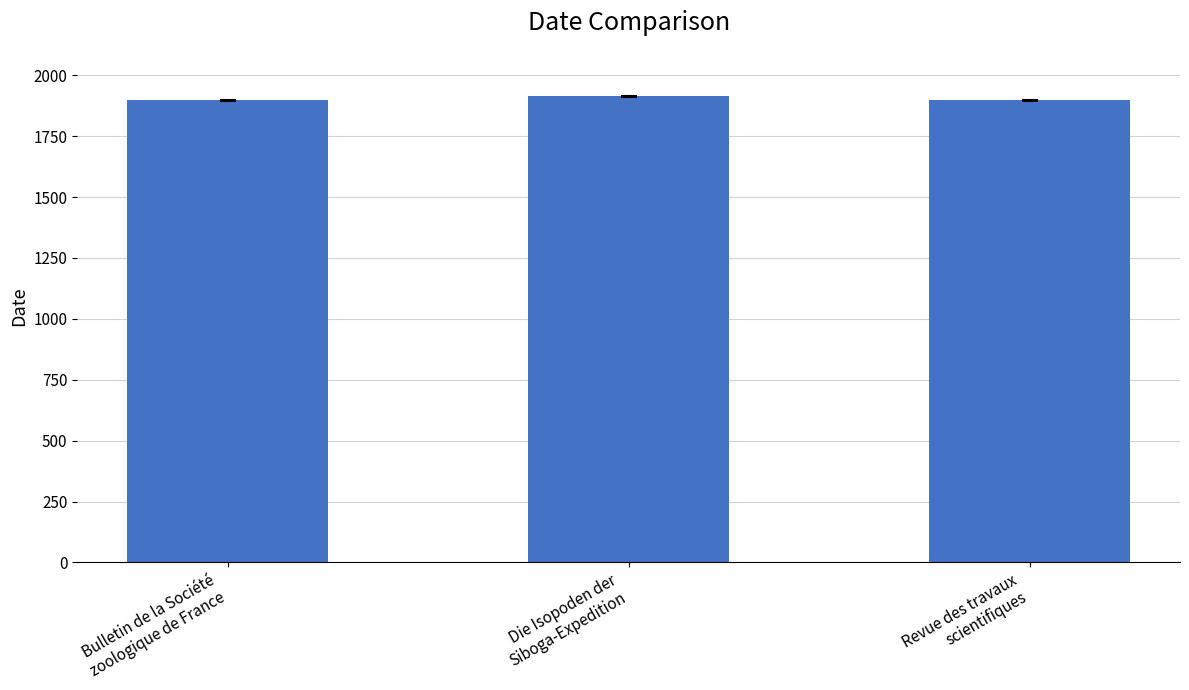

What is the greatest value displayed?

1913